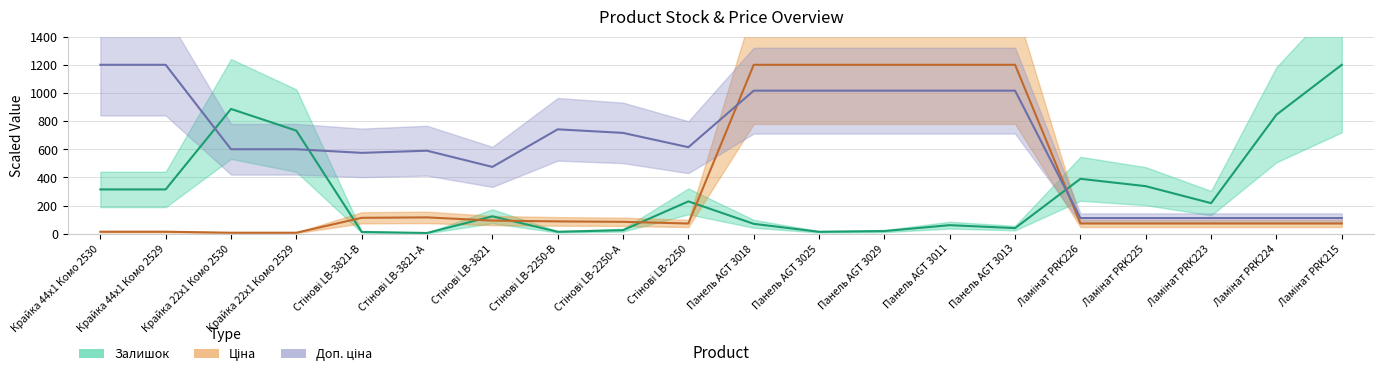

Reading right to left, extract all data points from this chart.

Залишок: Ламінат PRK215=1200.0	Ламінат PRK224=845.5	Ламінат PRK223=217.1	Ламінат PRK225=337.8	Ламінат PRK226=390.2	Панель AGT 3013=39.9	Панель AGT 3011=60.8	Панель AGT 3029=18.9	Панель AGT 3025=13.6	Панель AGT 3018=70.3	Стінові LB-2250=229.7	Стінові LB-2250-А=25.2	Стінові LB-2250-В=13.6	Стінові LB-3821=123.8	Стінові LB-3821-А=5.2	Стінові LB-3821-В=12.6	Крайка 22x1 Комо 2529=732.2	Крайка 22x1 Комо 2530=886.4	Крайка 44x1 Комо 2529=314.7	Крайка 44x1 Комо 2530=314.7
Ціна: Ламінат PRK215=72.8	Ламінат PRK224=72.8	Ламінат PRK223=72.8	Ламінат PRK225=72.8	Ламінат PRK226=72.8	Панель AGT 3013=1200.0	Панель AGT 3011=1200.0	Панель AGT 3029=1200.0	Панель AGT 3025=1200.0	Панель AGT 3018=1200.0	Стінові LB-2250=72.6	Стінові LB-2250-А=84.6	Стінові LB-2250-В=87.6	Стінові LB-3821=93.4	Стінові LB-3821-А=116.1	Стінові LB-3821-В=113.1	Крайка 22x1 Комо 2529=7.1	Крайка 22x1 Комо 2530=7.1	Крайка 44x1 Комо 2529=14.2	Крайка 44x1 Комо 2530=14.2
Доп. ціна: Ламінат PRK215=111.2	Ламінат PRK224=111.2	Ламінат PRK223=111.2	Ламінат PRK225=111.2	Ламінат PRK226=111.2	Панель AGT 3013=1016.3	Панель AGT 3011=1016.3	Панель AGT 3029=1016.3	Панель AGT 3025=1016.3	Панель AGT 3018=1016.3	Стінові LB-2250=614.6	Стінові LB-2250-А=716.2	Стінові LB-2250-В=741.6	Стінові LB-3821=474.7	Стінові LB-3821-А=589.7	Стінові LB-3821-В=574.5	Крайка 22x1 Комо 2529=600.1	Крайка 22x1 Комо 2530=600.1	Крайка 44x1 Комо 2529=1200.0	Крайка 44x1 Комо 2530=1200.0